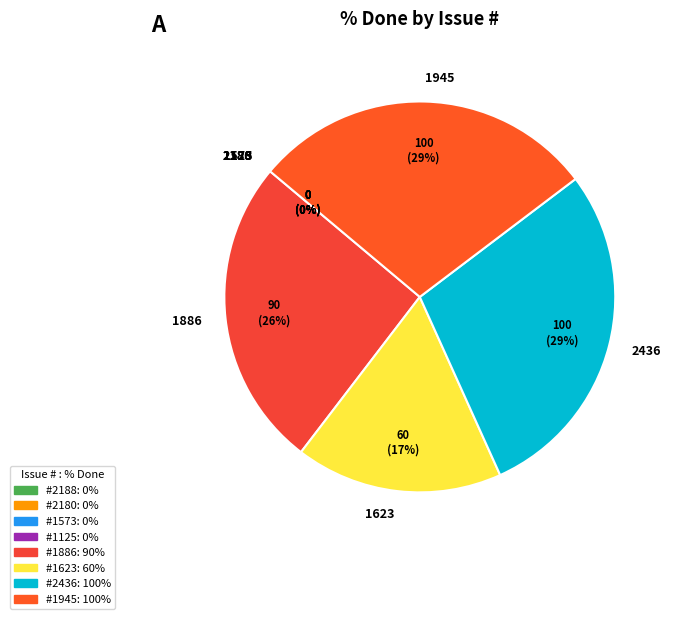

What percentage is NOT represented by 2188?

100.0%